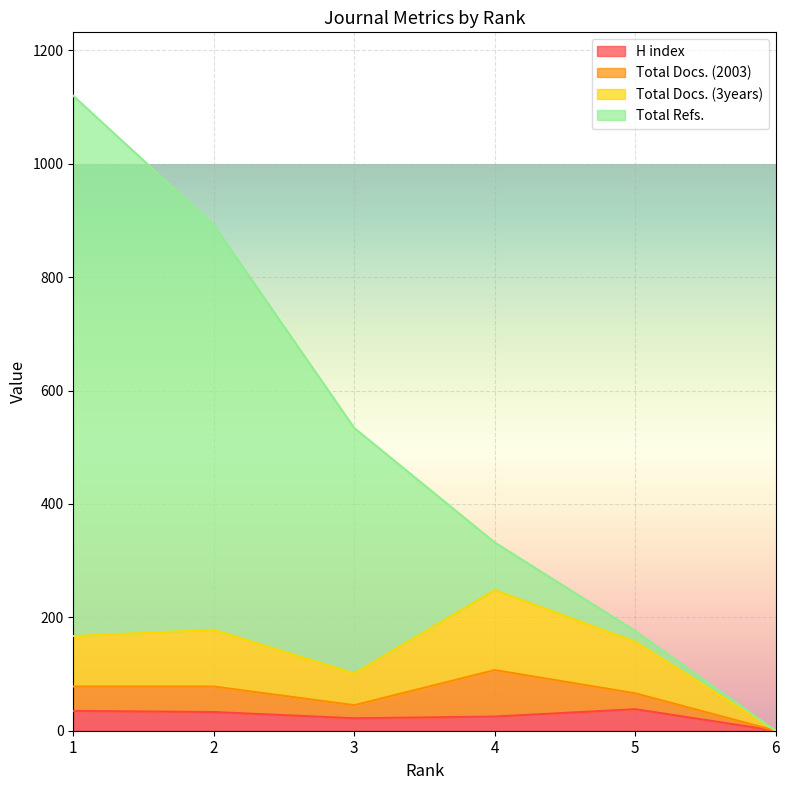

At which label does H index reach its peak?

5